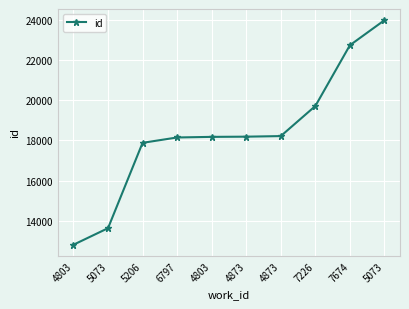

How many series are shown in this chart?

1